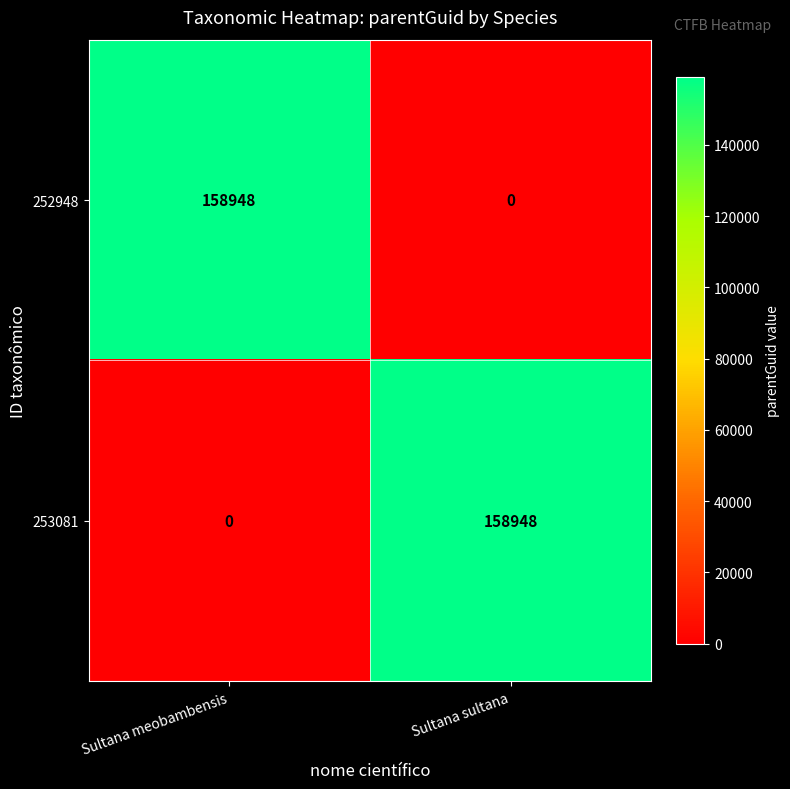

What is the total value across all series at Sultana sultana?

158948